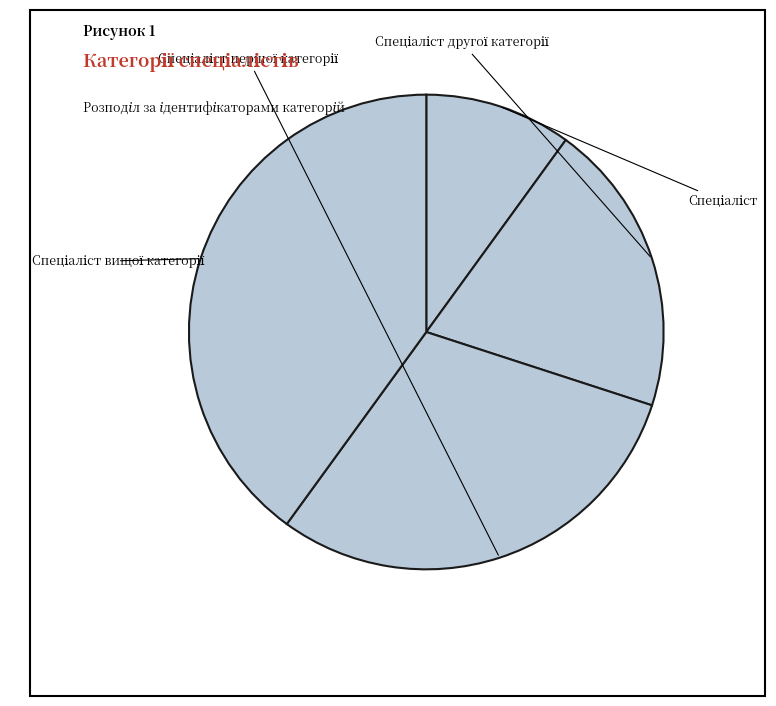

How many slices are in this pie chart?

4